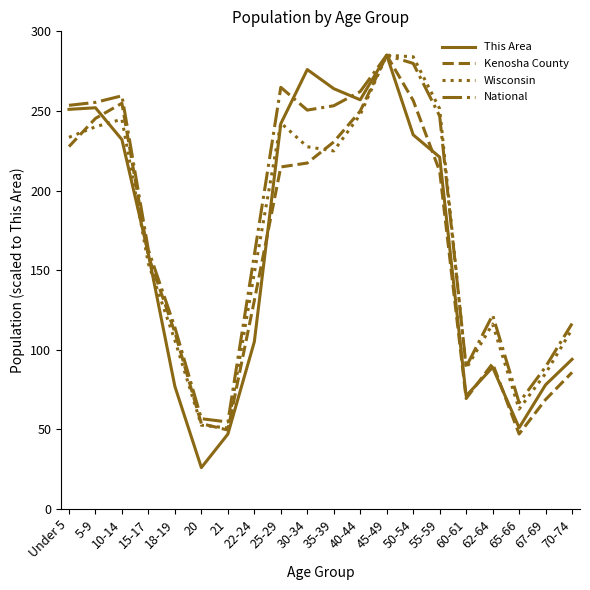

What is the average value of the Kenosha County series?

163.0